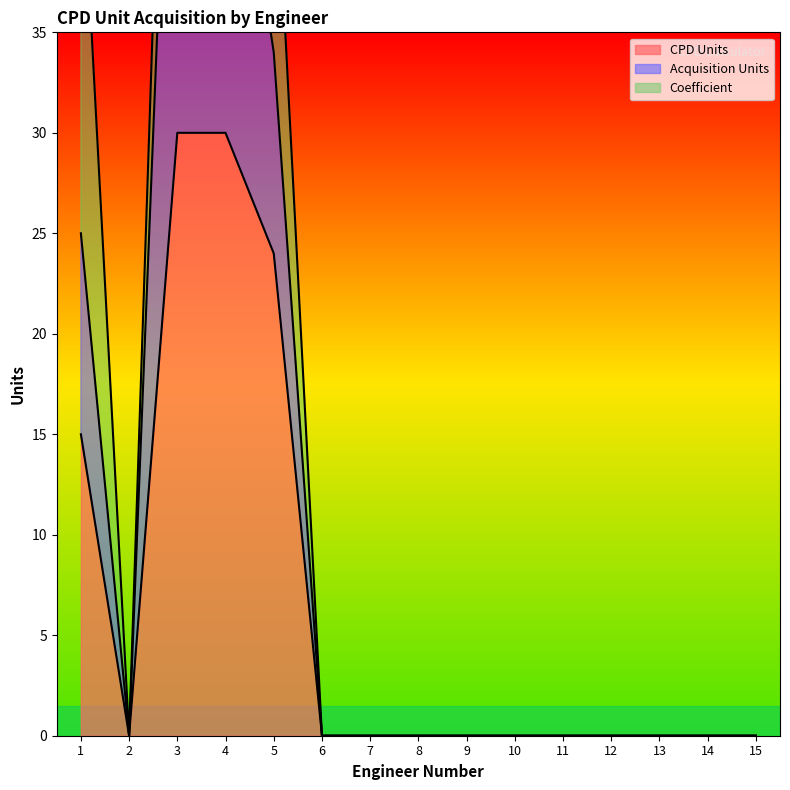

Which series has the largest range (max minus min)?

Acquisition Units